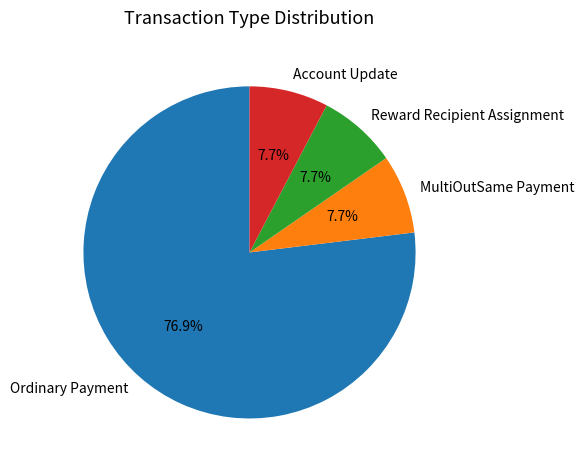

What is the largest slice in the pie chart?

Ordinary Payment